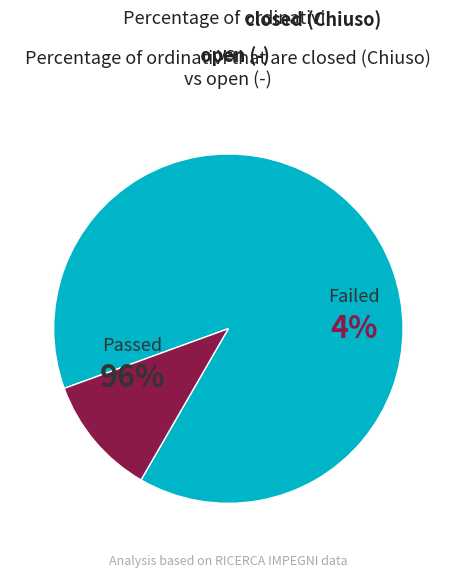

Count the number of slices in the pie.

2